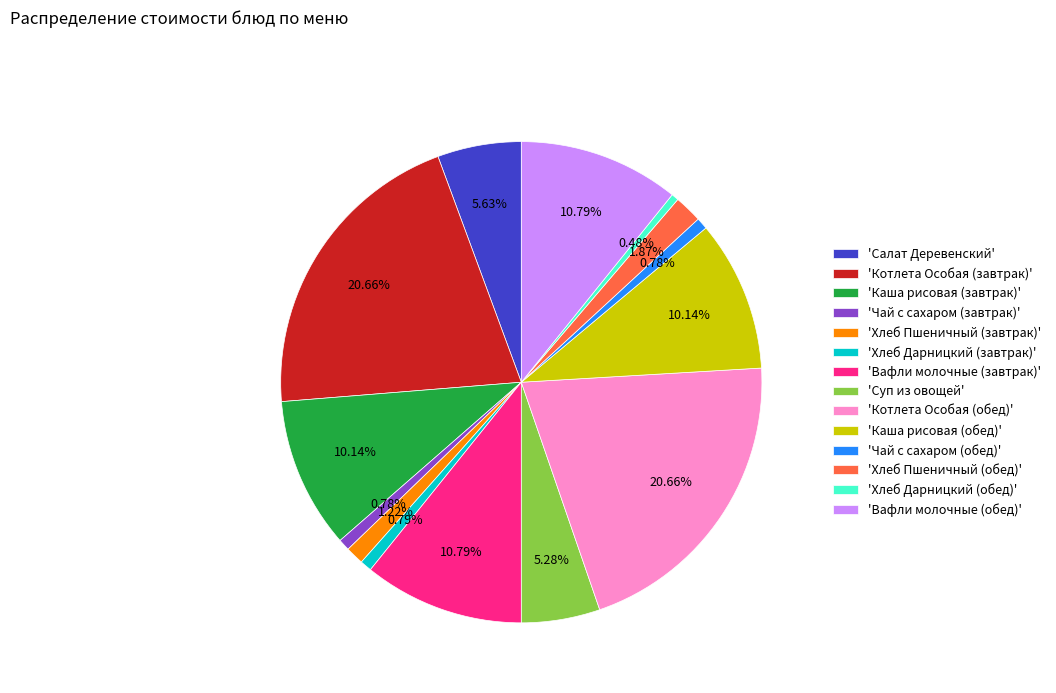

Do 'Котлета Особая (обед)' and 'Хлеб Пшеничный (обед)' together represent more than half of the pie?

No